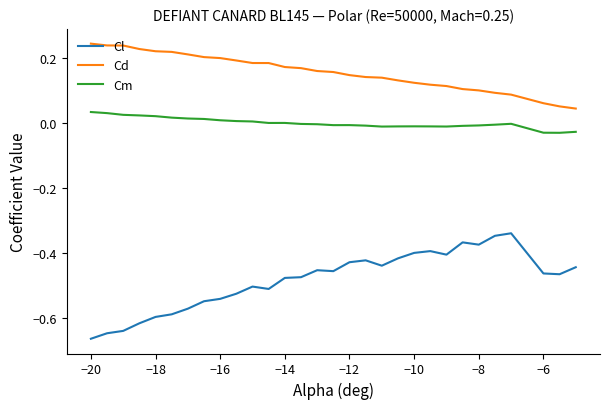

Rank the series by their maximum value, from lowest to highest.

Cl, Cm, Cd